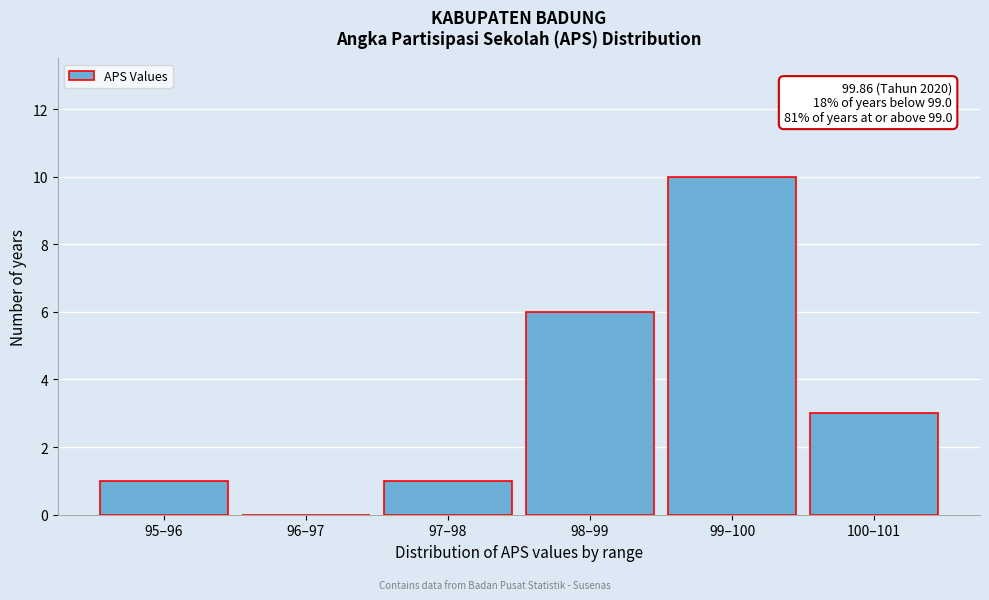

Reading right to left, list all the values displayed in this chart.

100–101=3	99–100=10	98–99=6	97–98=1	96–97=0	95–96=1